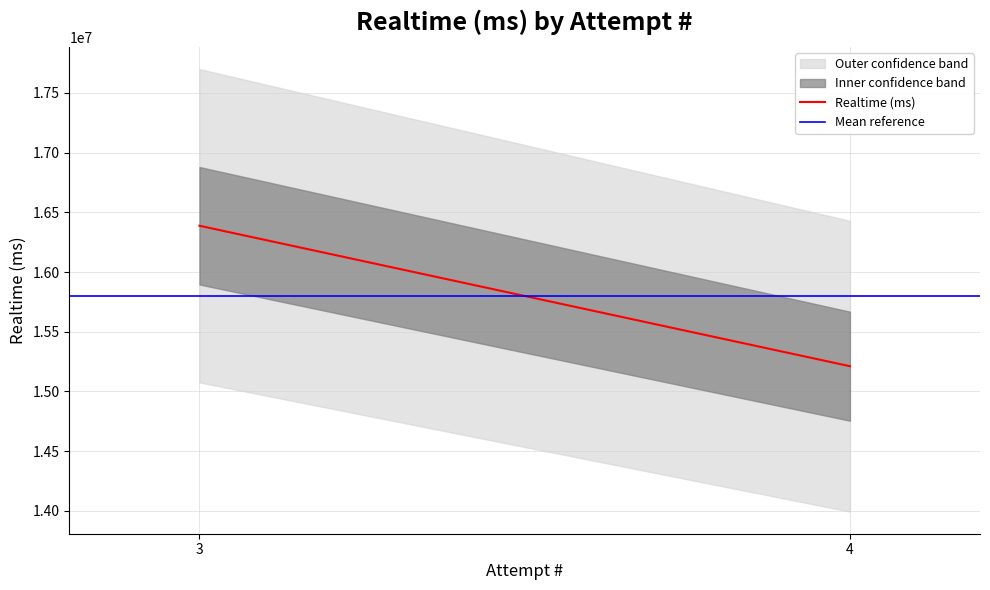

What is the minimum value for Realtime (ms)?

15211612.0